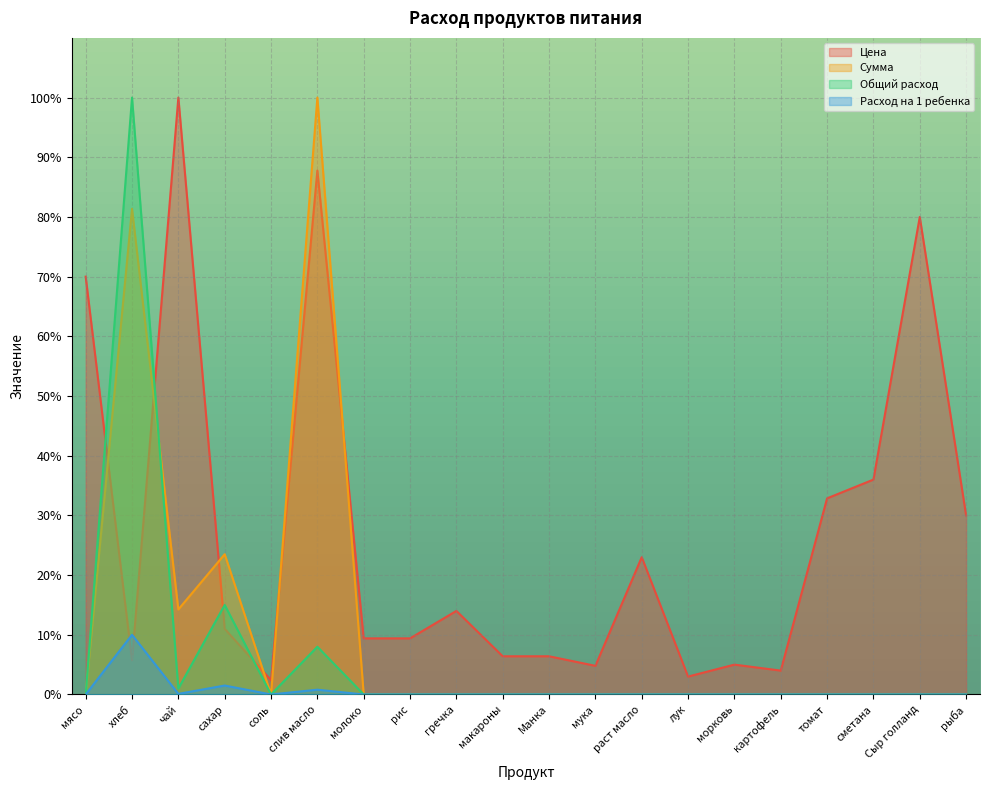

Which series ends up on top after the final intersection of Расход на 1 ребенка and Цена?

Цена